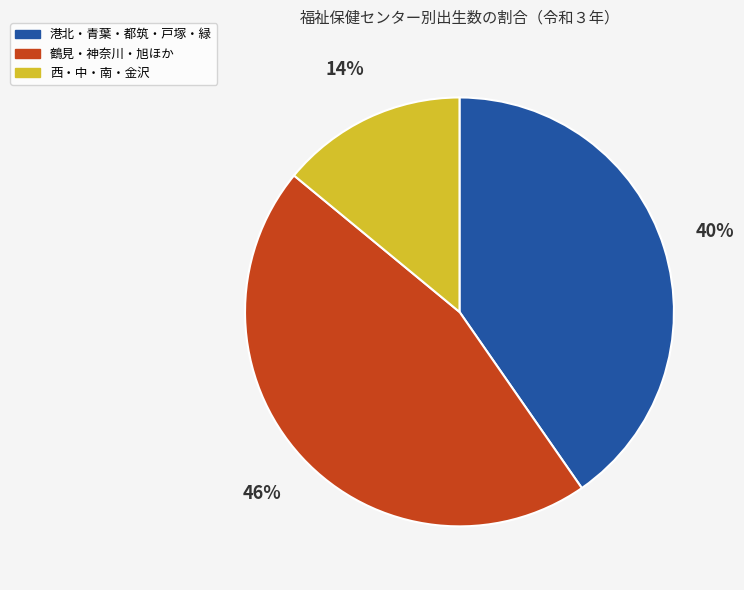

To the nearest percent, what is the average slice percentage?

33%